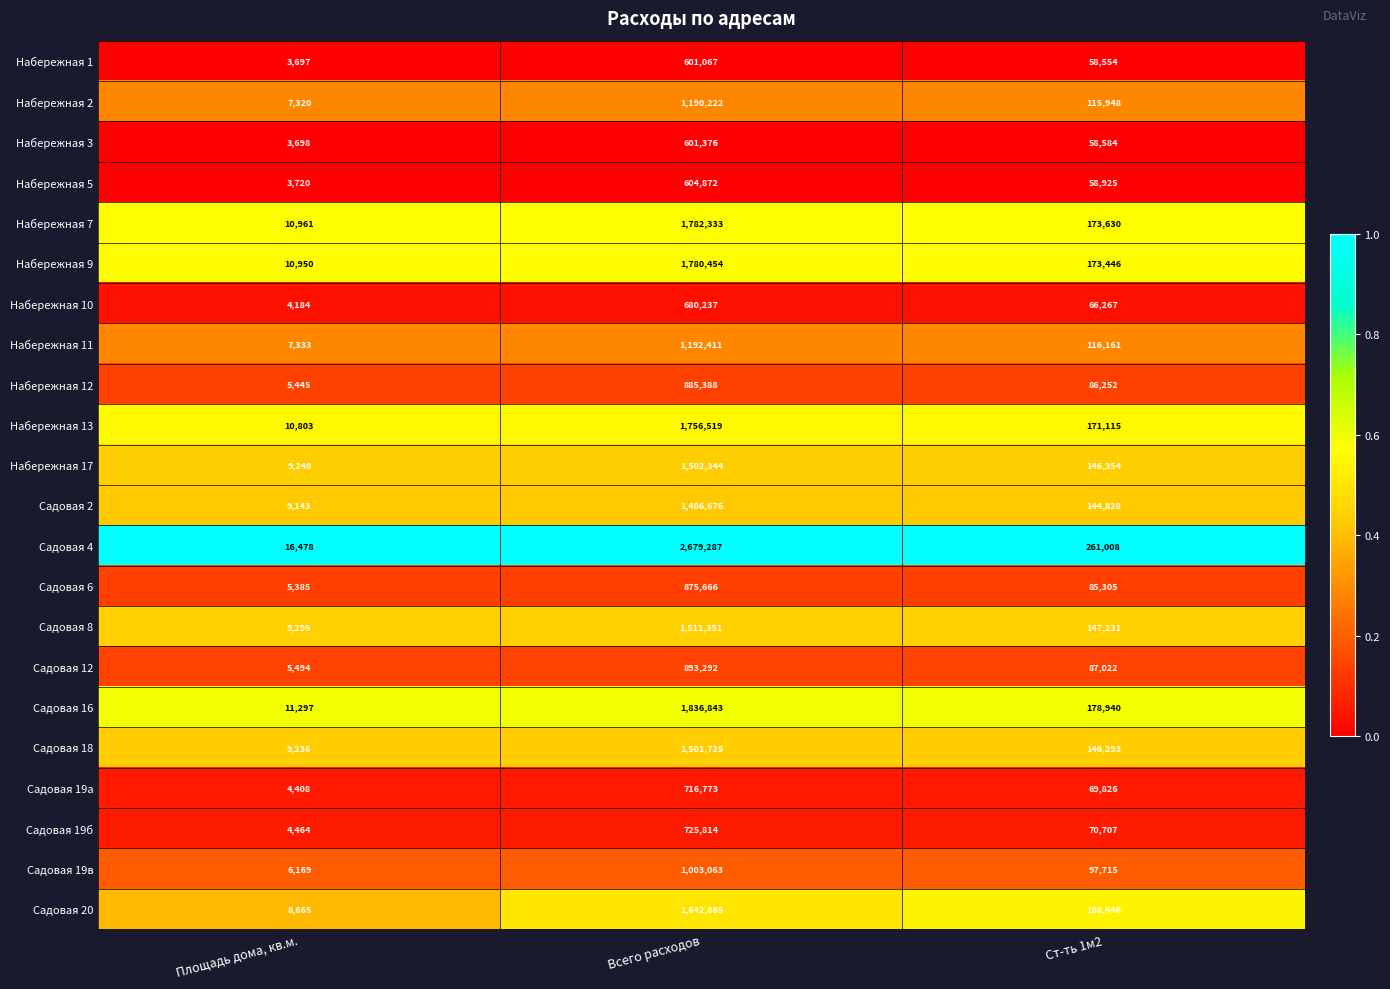

Which series has the widest spread of values?

Садовая 4